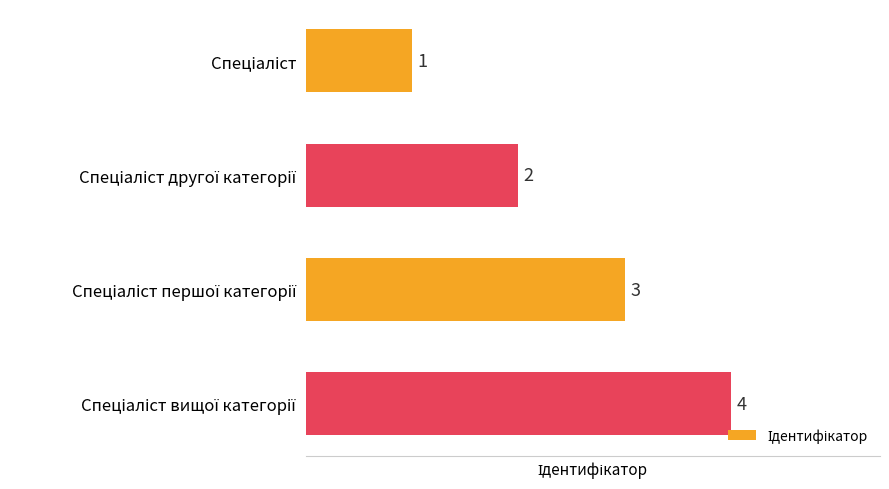

How many values are between 2 and 4?

3